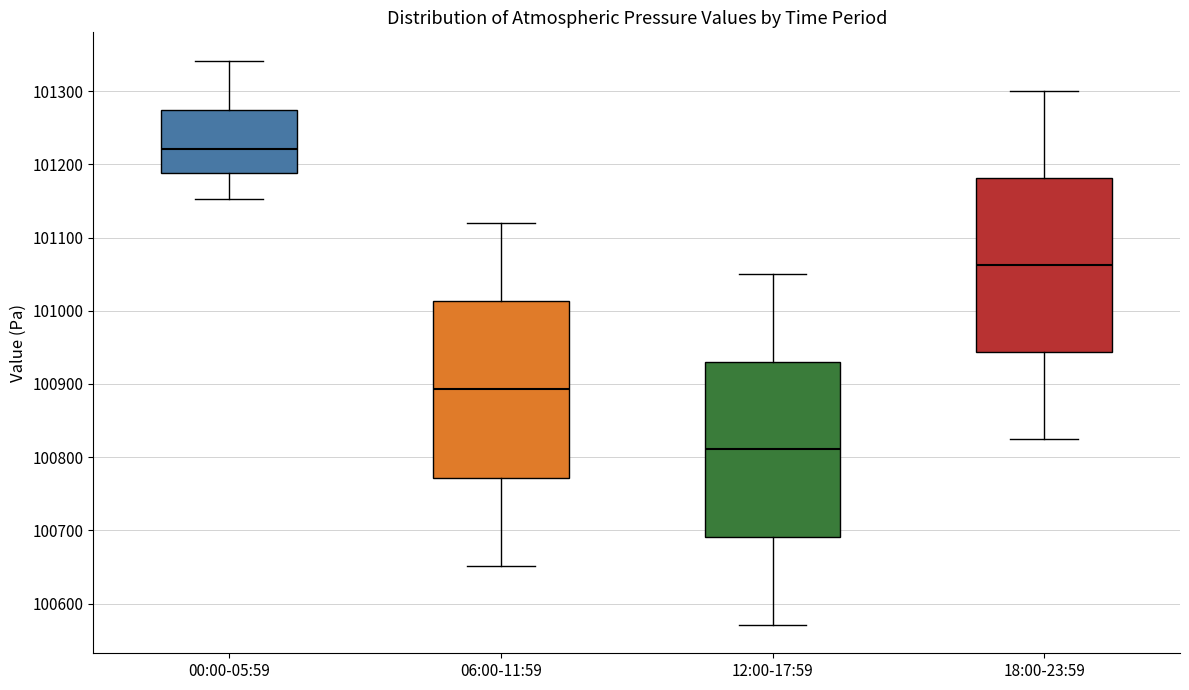

Reading left to right, read every box against the y-axis: the position of its median line, the range the box covers, and the ends of its whiskers. The values are not printed on the chart, so give them approximately, as read against the axis.

00:00-05:59: median 101220, box 101190 to 101270, whiskers 101150 to 101340
06:00-11:59: median 100890, box 100770 to 101010, whiskers 100650 to 101120
12:00-17:59: median 100810, box 100690 to 100930, whiskers 100570 to 101050
18:00-23:59: median 101060, box 100940 to 101180, whiskers 100820 to 101300